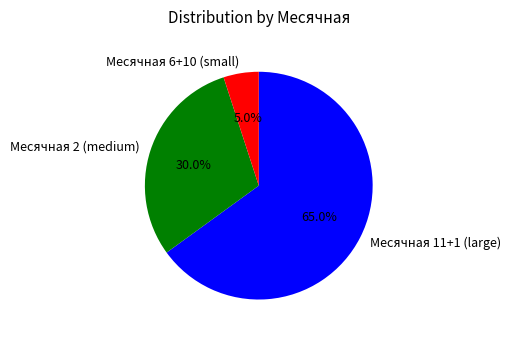

How many slices are in this pie chart?

3